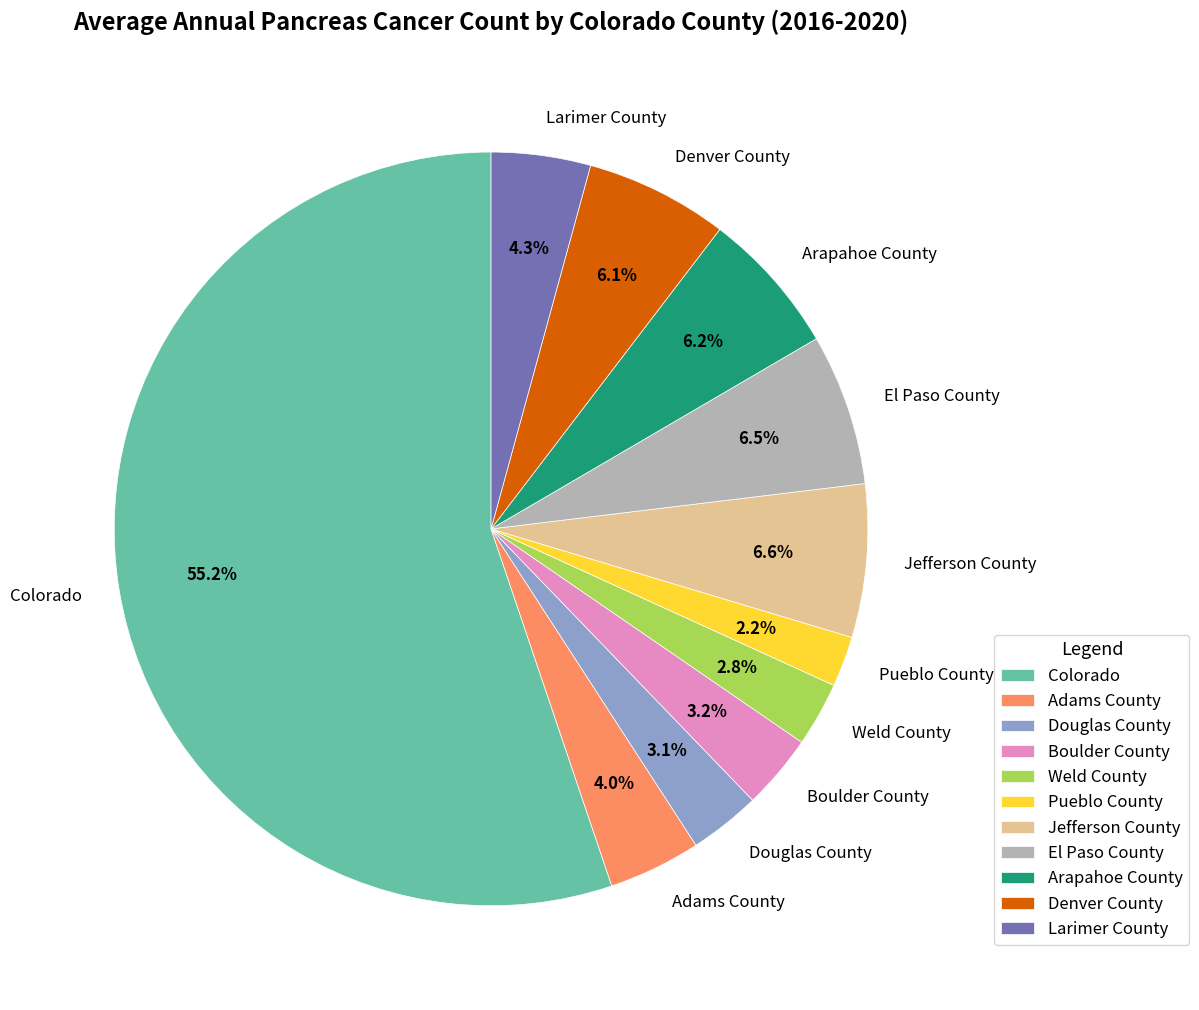

What percentage is the Adams County slice, to the nearest percent?

4%